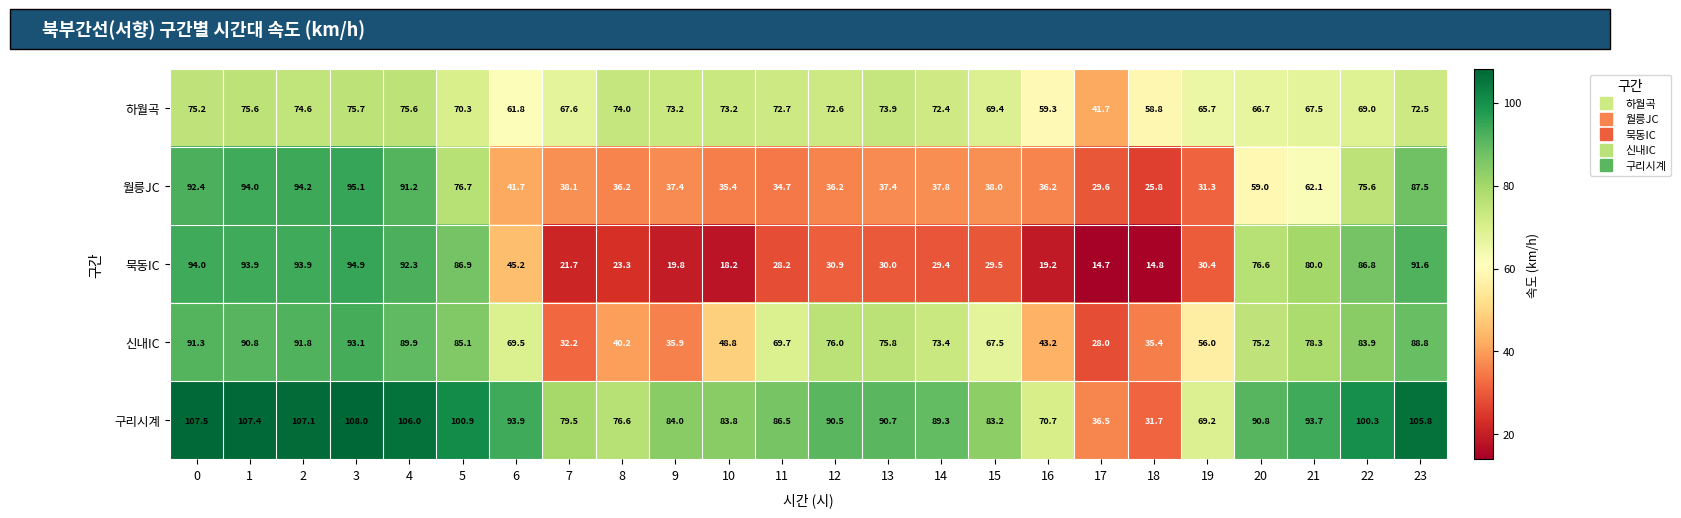

Is it true that 하월곡 equals 72.4 at 14?

True